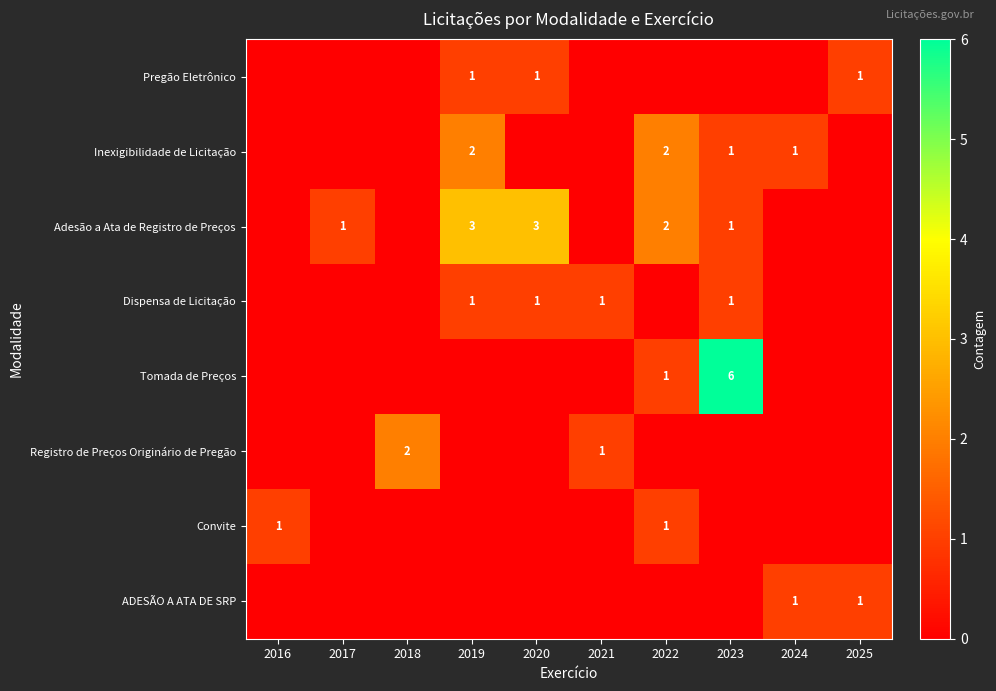

True or false: Adesão a Ata de Registro de Preços has a value of 1 at 2017.

True